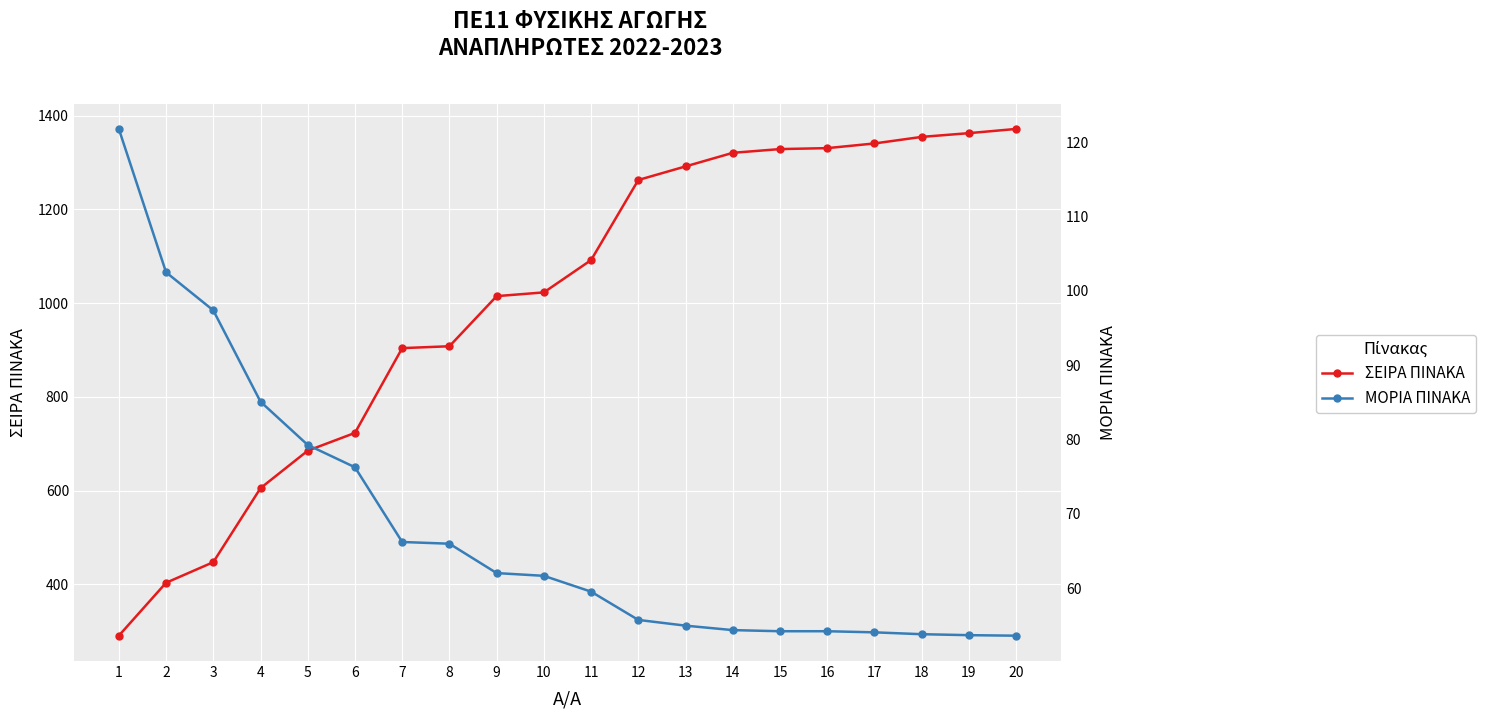

Which series has the largest range (max minus min)?

ΣΕΙΡΑ ΠΙΝΑΚΑ